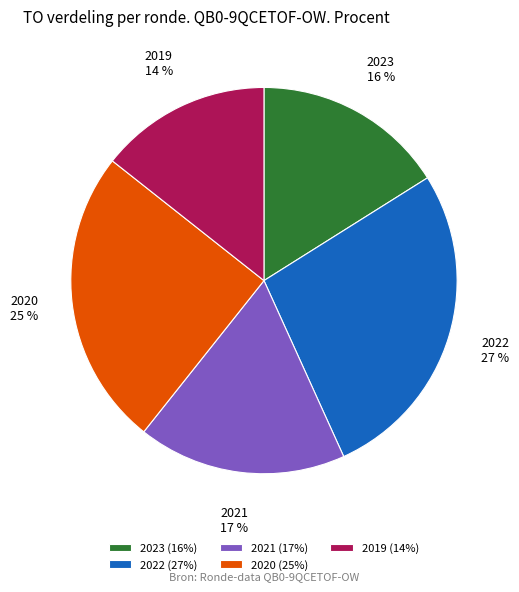

Is there a majority slice in this chart?

No